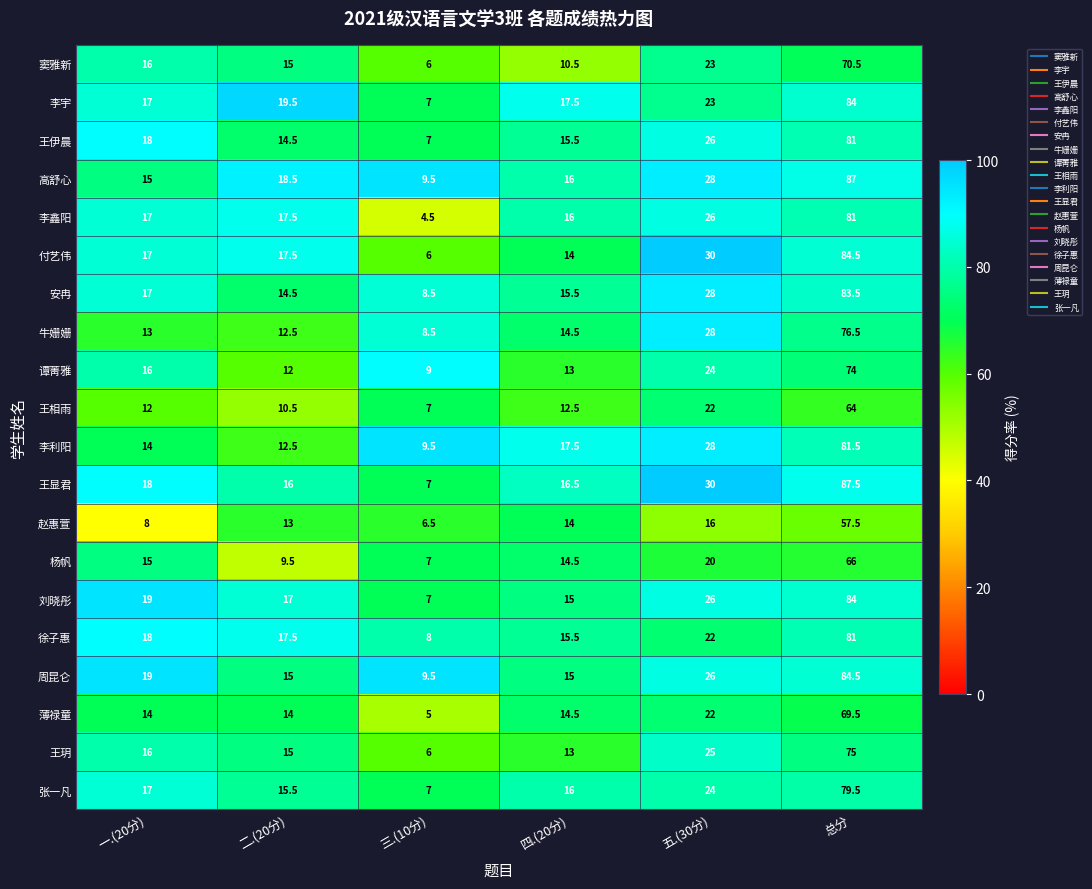

How many series are shown in this chart?

20